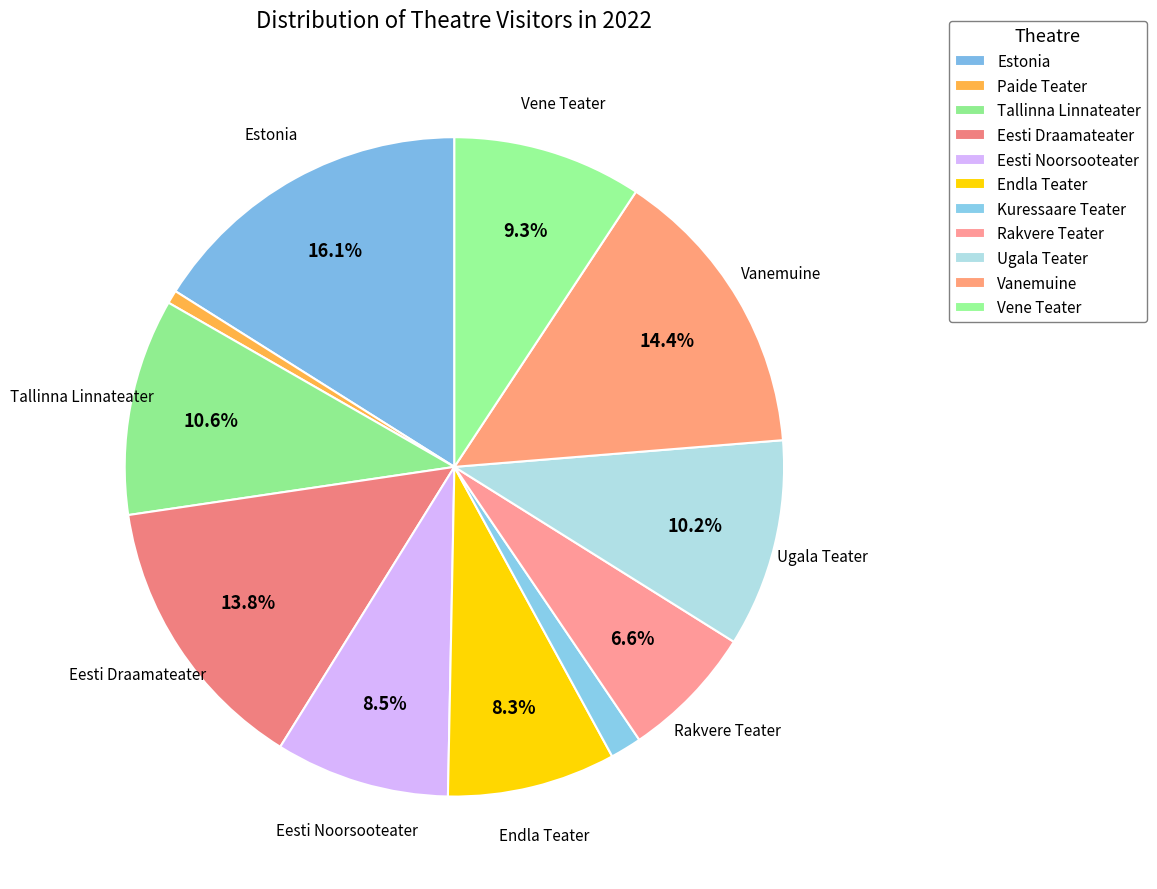

The Vene Teater slice represents 9% of the pie. True or false?

True